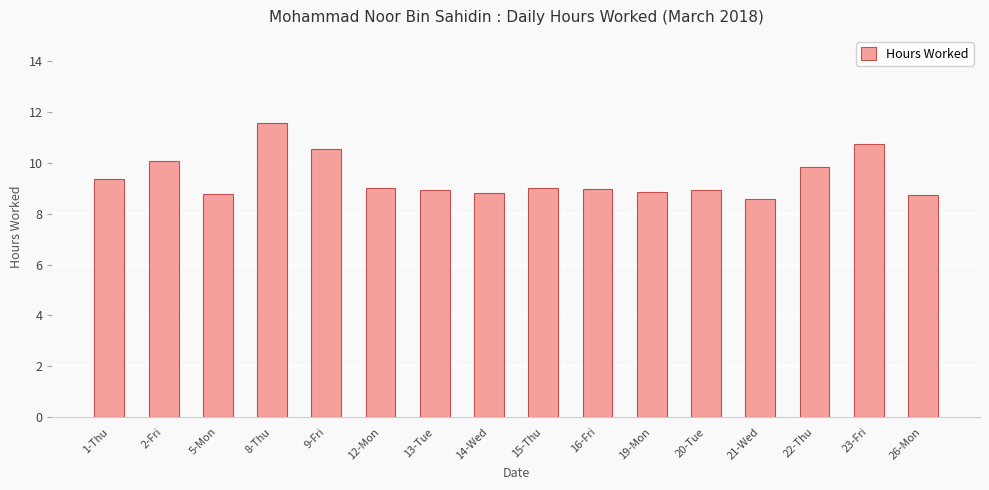

Approximately how many times larger is the value at 19-Mon compared to 9-Fri?

0.8